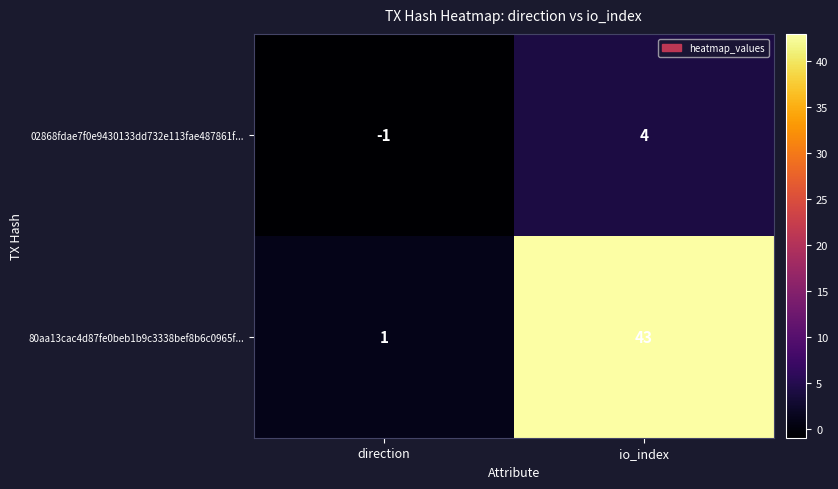

Is it true that 80aa13cac4d87fe0beb1b9c3338bef8b6c0965f... equals 77 at io_index?

False